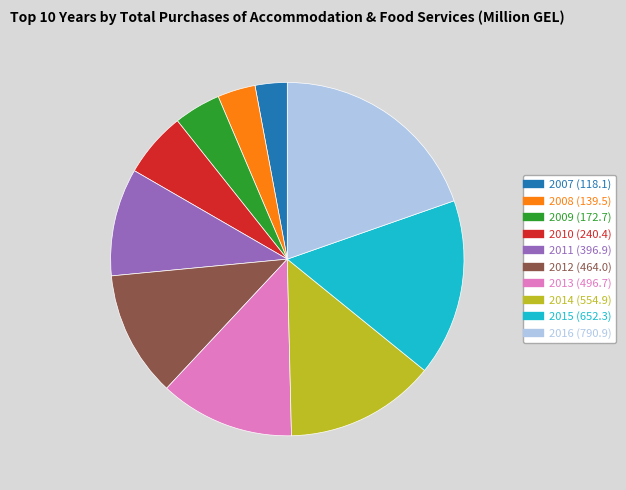

Is the sum of 2016 and 2015 greater than half?

No